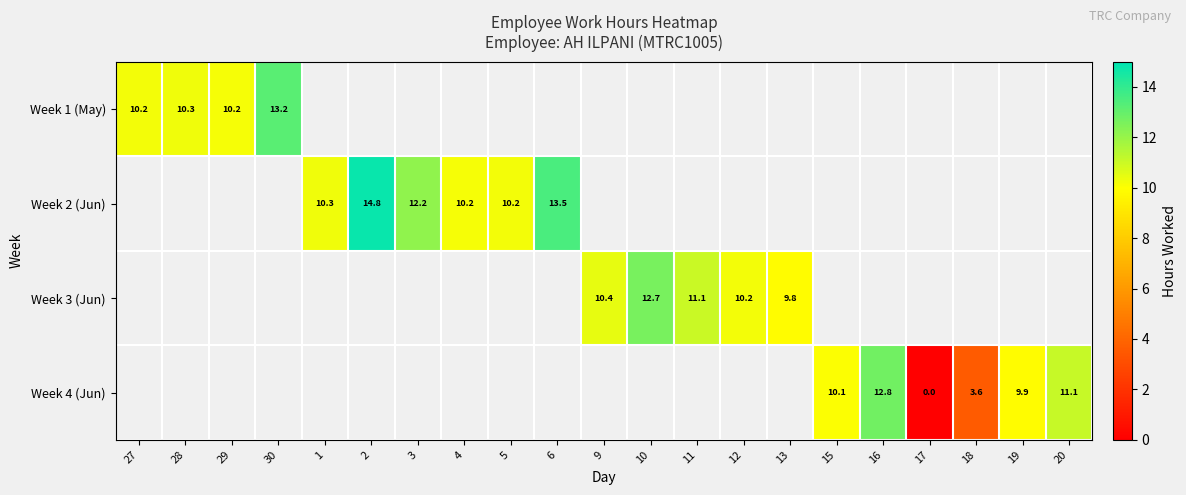

Which label corresponds to the smallest value in the chart?

17